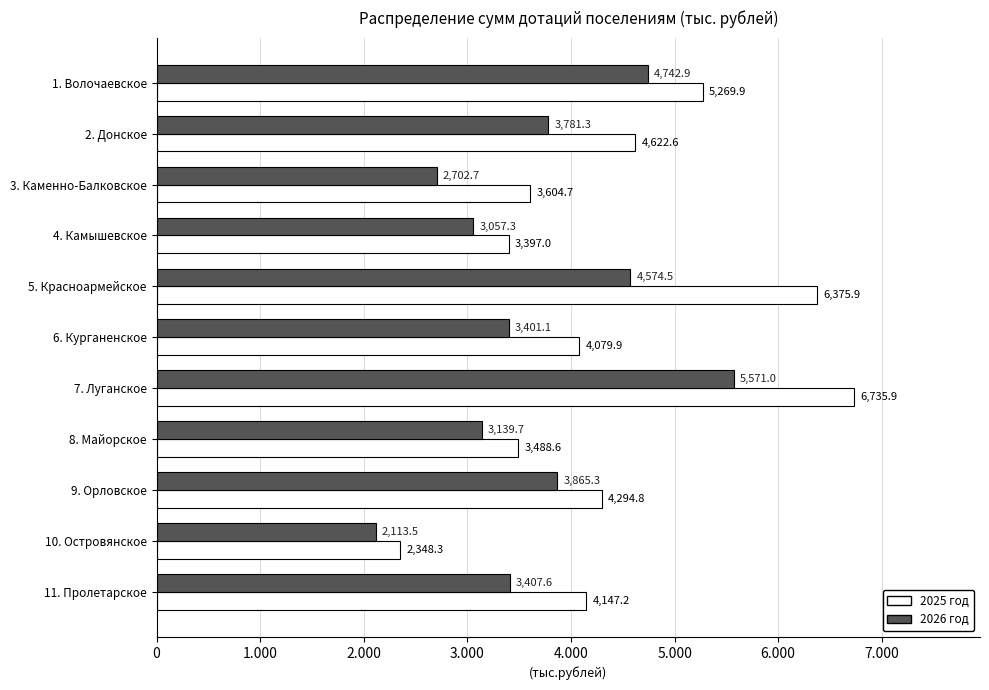

What are all the series names shown in the legend?

2025 год, 2026 год